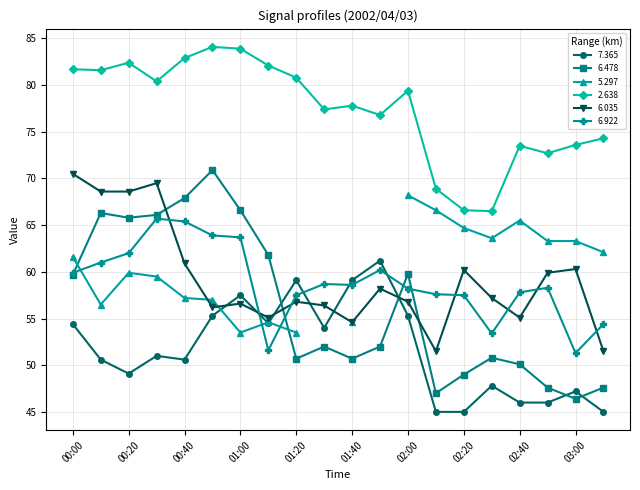

Which category has the highest value across all series?

00:50